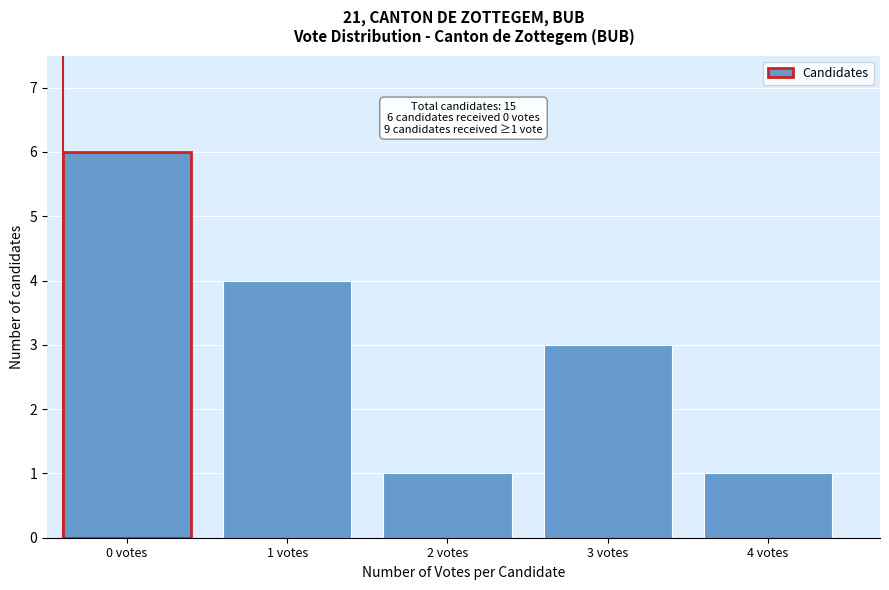

Reading left to right, what are all the values shown in this chart?

0 votes=6	1 votes=4	2 votes=1	3 votes=3	4 votes=1